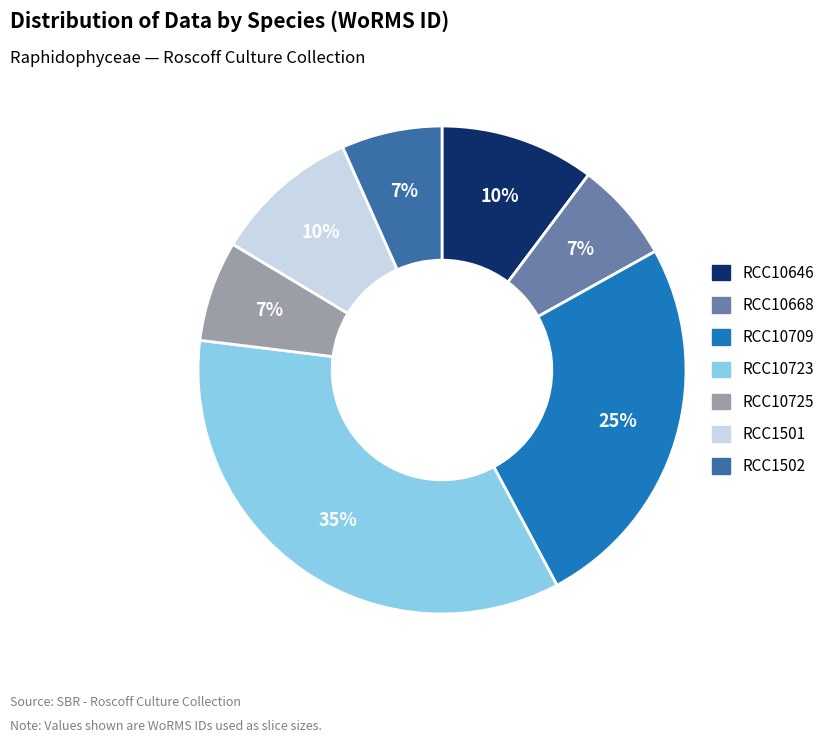

To the nearest percent, what is the difference between the RCC10723 and RCC10668 slice percentages?

28%